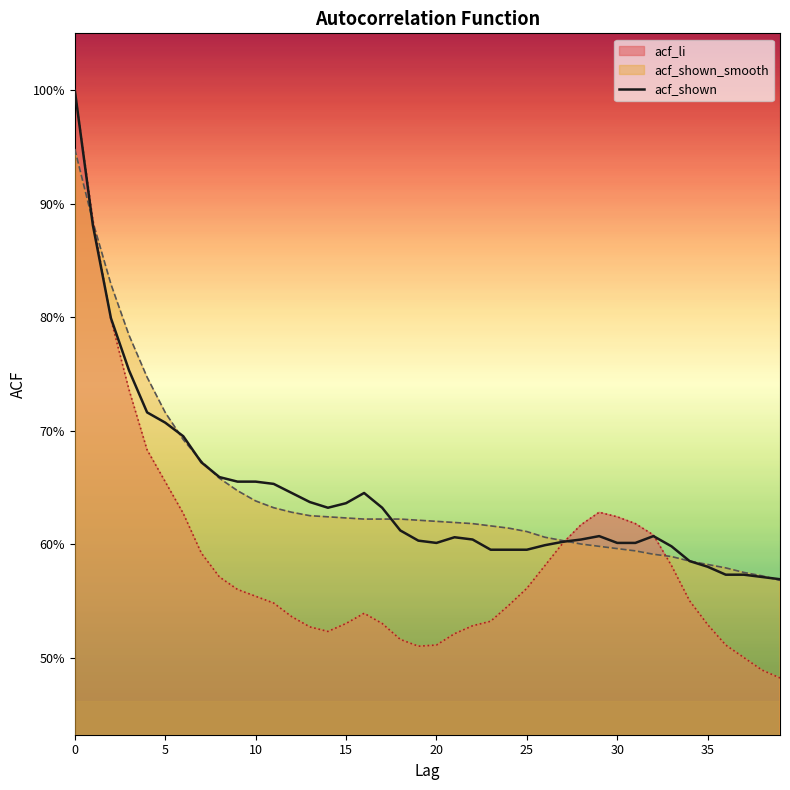

At which category does the data reach its first local peak?

16